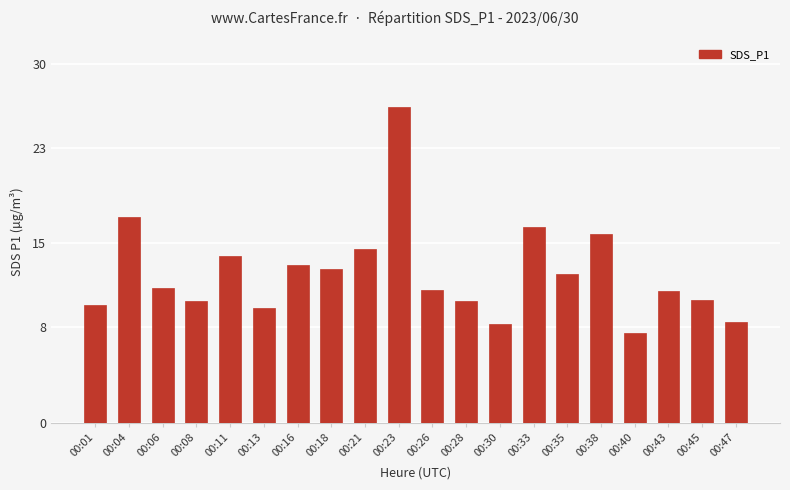

The chart shows a value of 9.9 at 00:01. True or false?

True